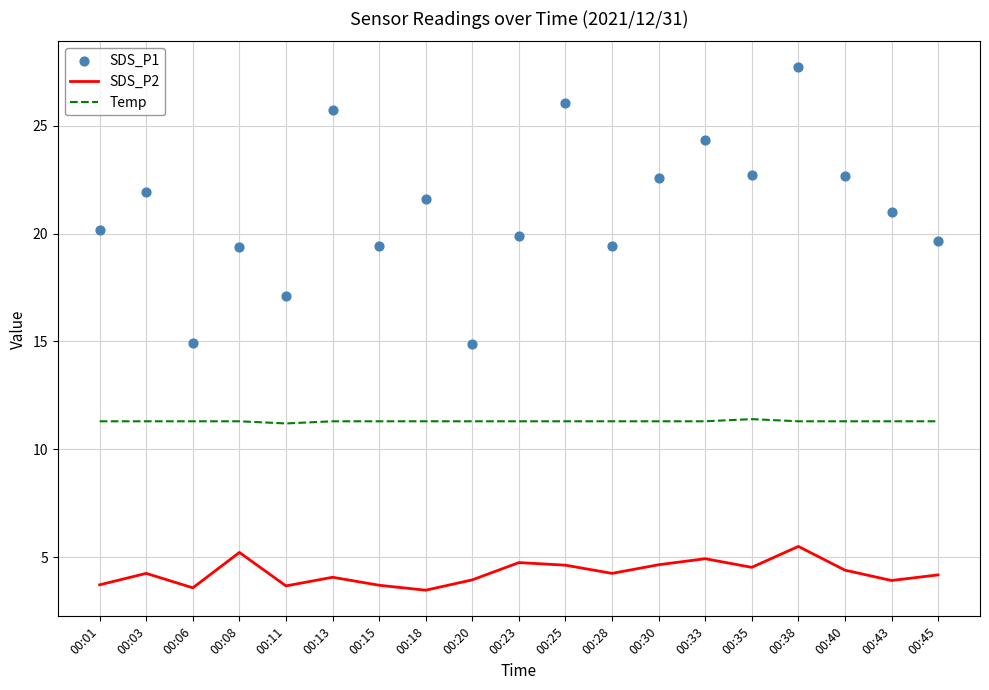

Which series has the widest spread of Y values?

SDS_P1